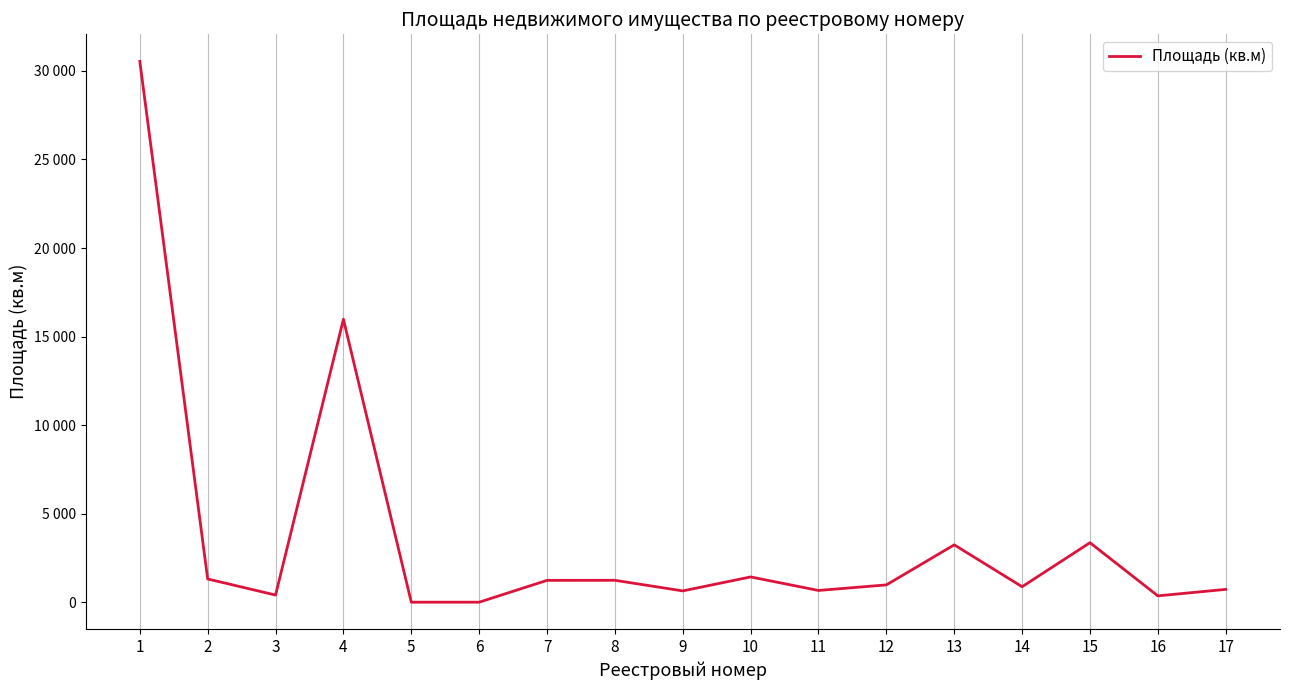

Does the chart display data point markers on the line(s)?

No